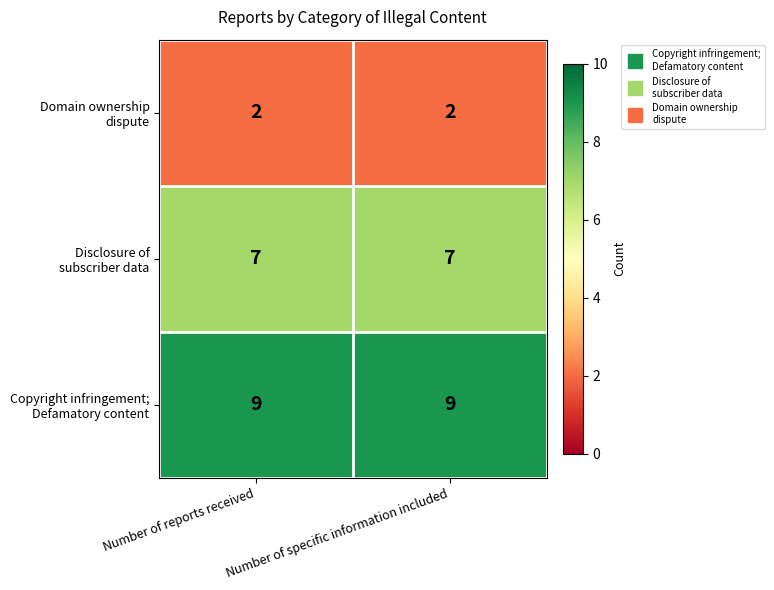

What is the spread (max minus min) of values at Number of reports received?

7